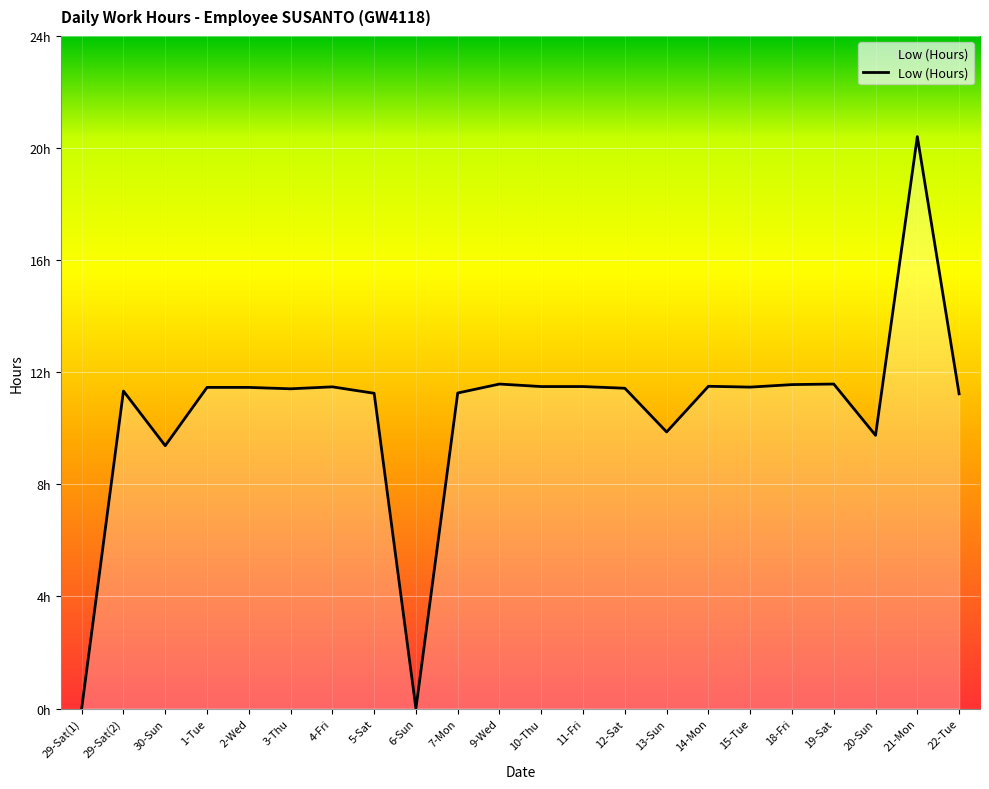

Does the chart display data point markers on the line(s)?

No